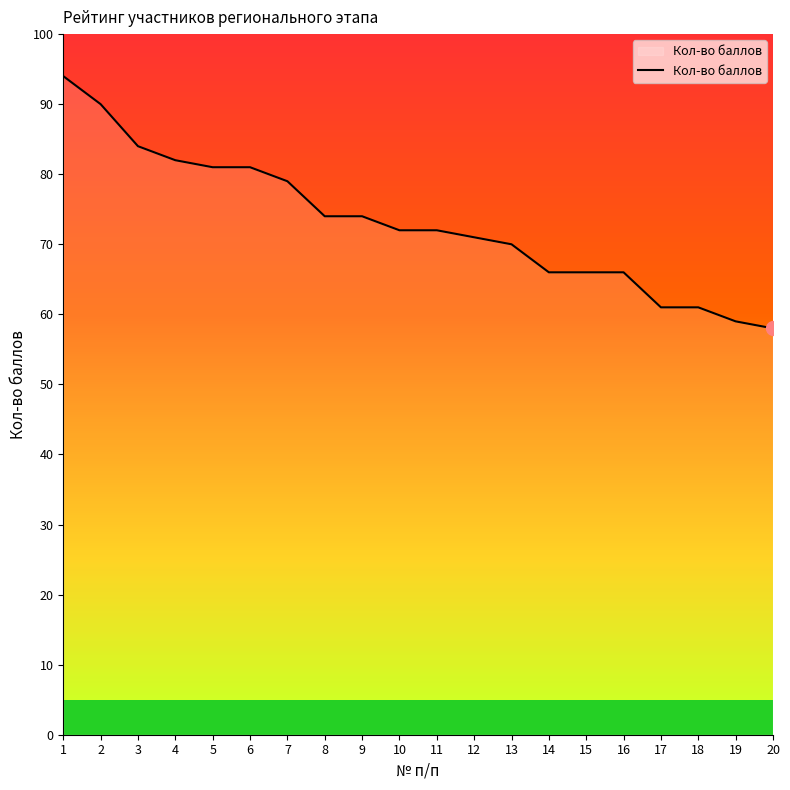

What is the difference between the maximum and minimum values?

36